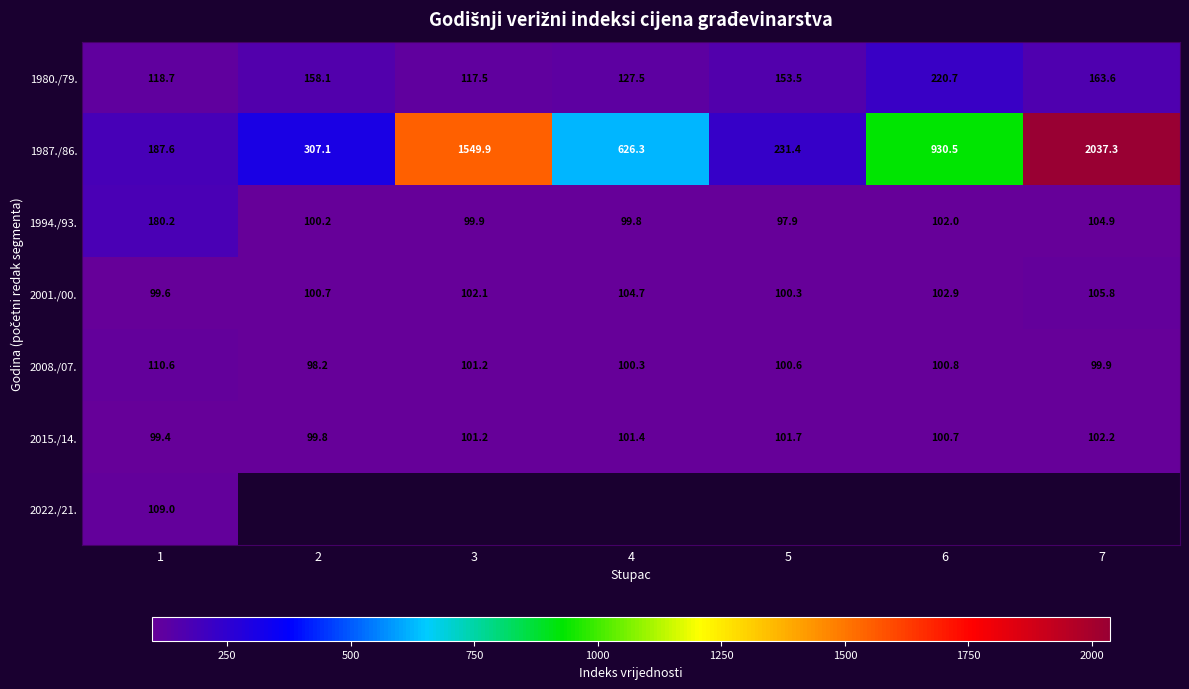

Where is 2001./00. nearest to the value 102?

3